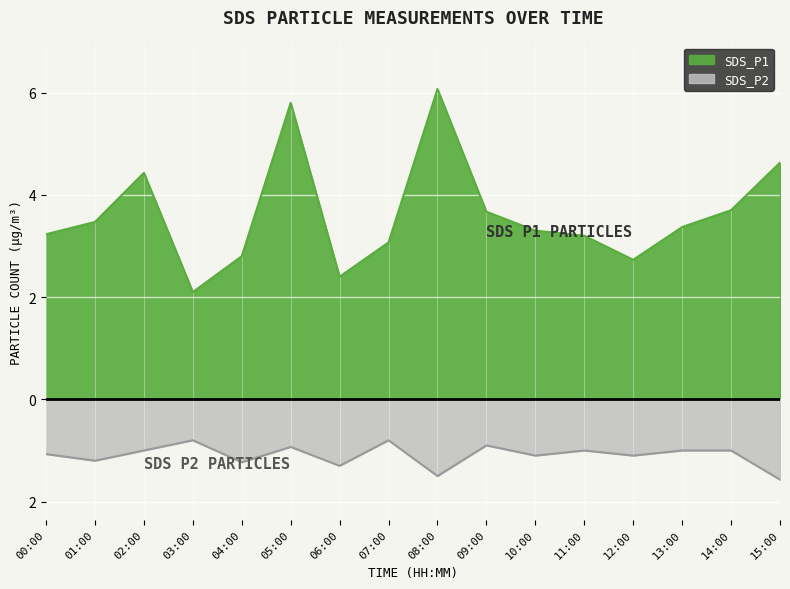

List the labels in order of SDS_P1 value, smallest first.

03:00, 06:00, 12:00, 04:00, 07:00, 11:00, 00:00, 10:00, 13:00, 01:00, 09:00, 14:00, 02:00, 15:00, 05:00, 08:00